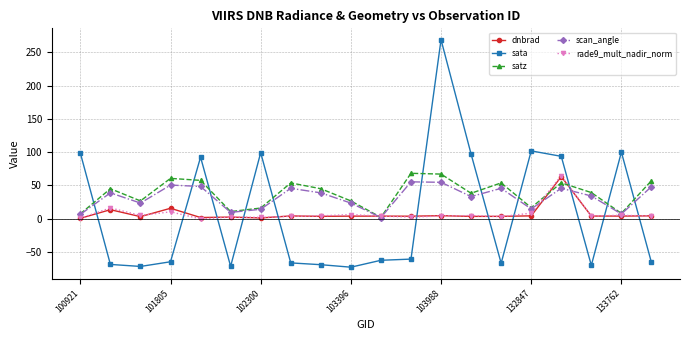

What is the value of the satz point at the 14th from the left?

38.1